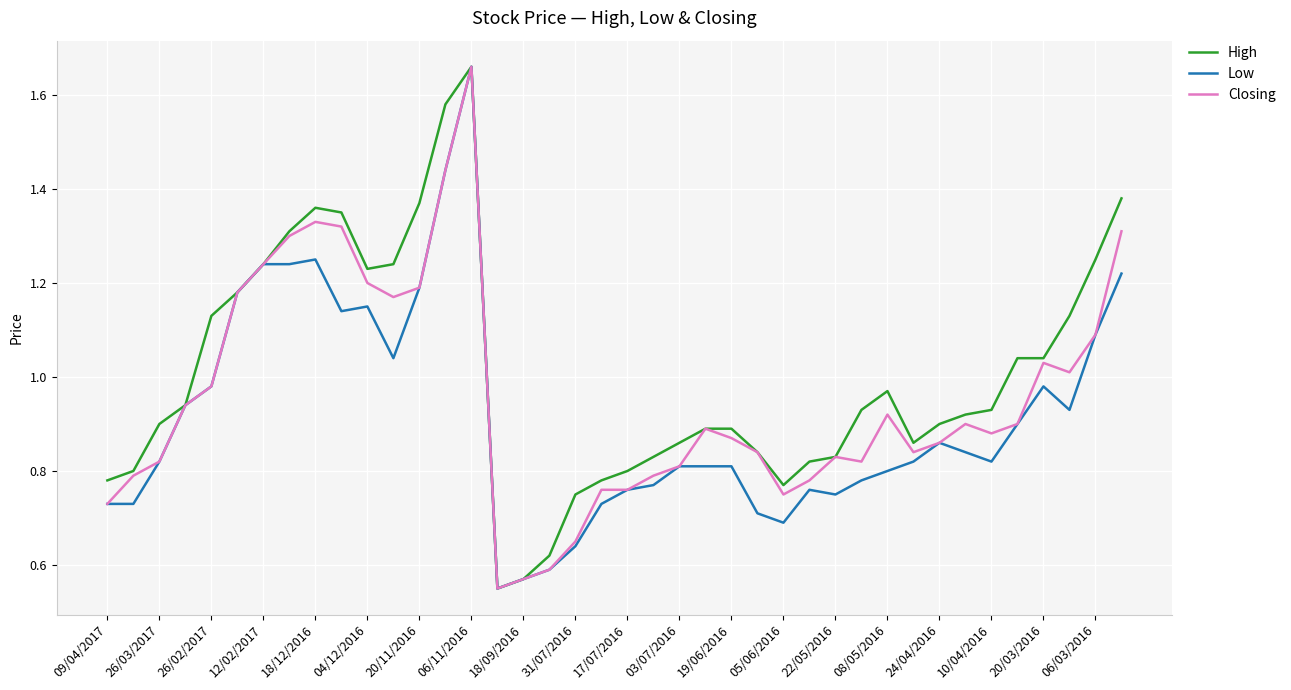

How many lines are shown in the chart?

3